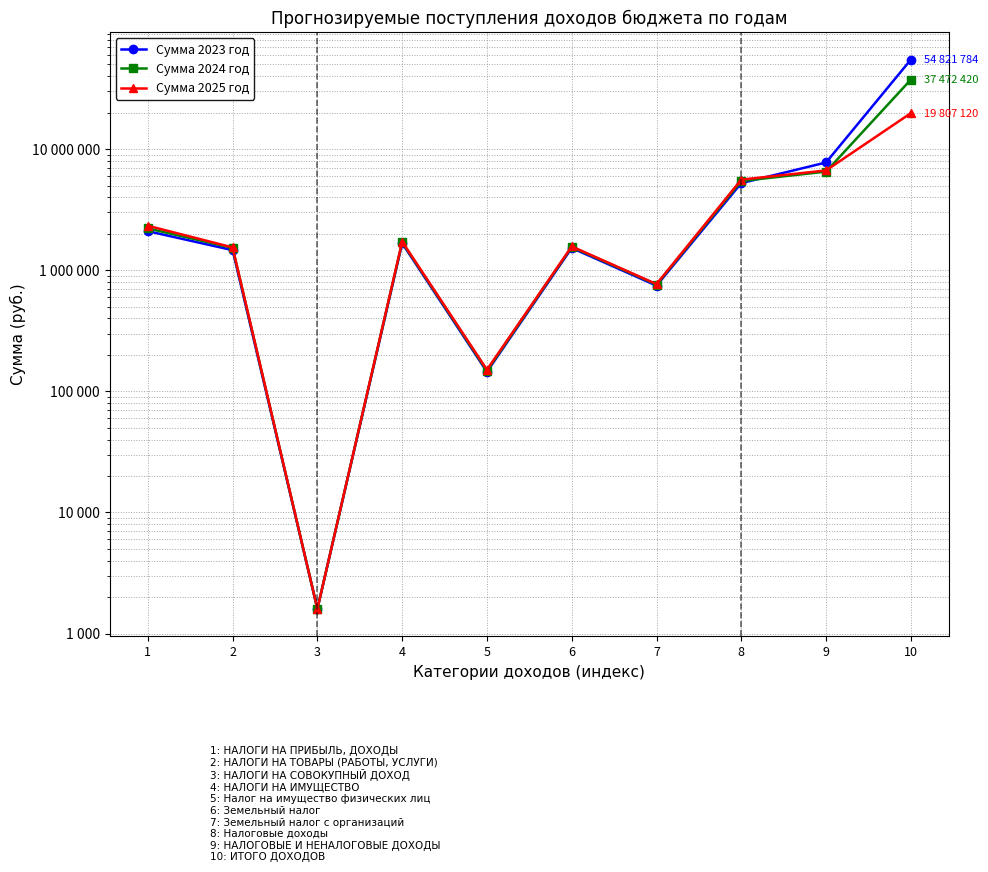

List the series in order of their peak value, highest first.

Сумма 2023 год, Сумма 2024 год, Сумма 2025 год